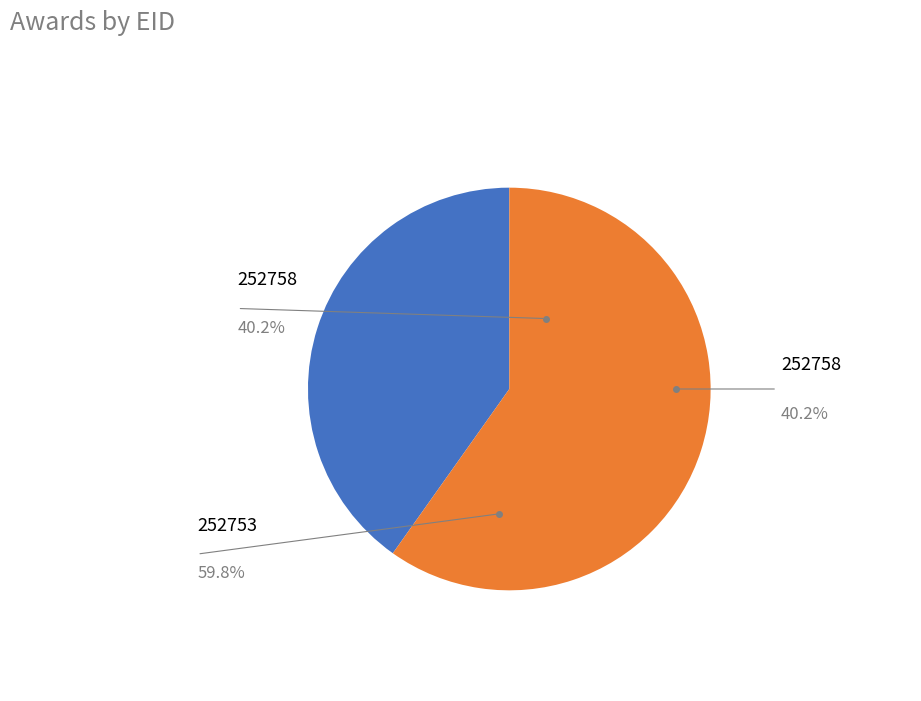

To the nearest percent, what percentage of the pie is 252753?

60%